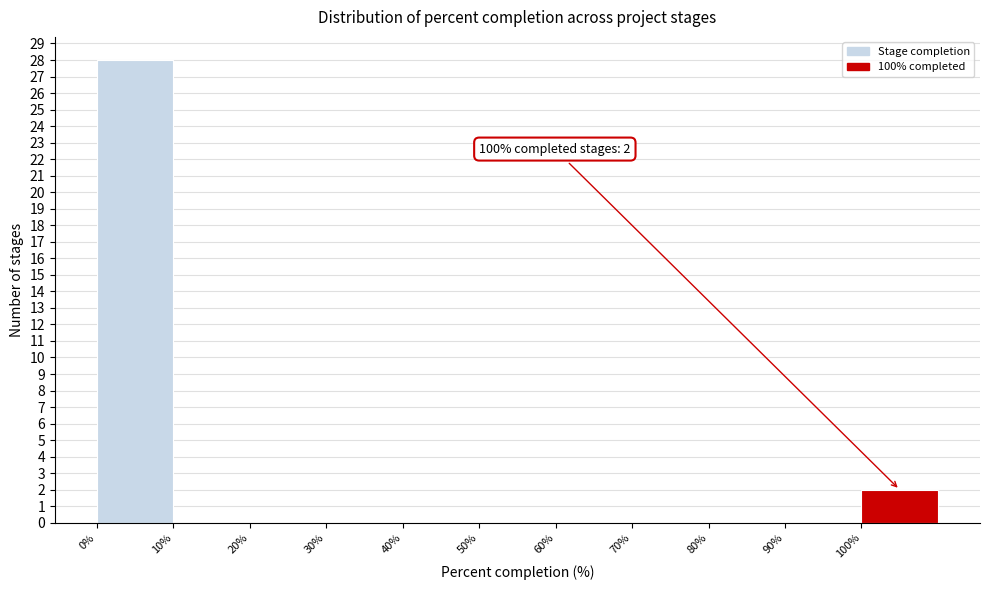

Which range on the x-axis has the tallest bar?

0 to 10